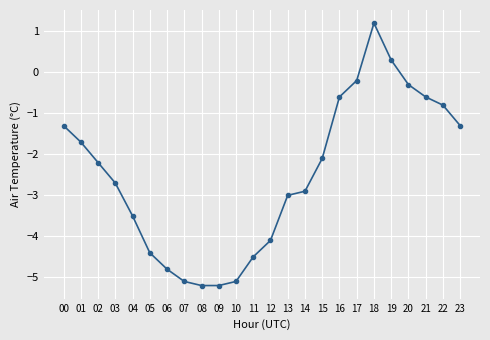

What is the greatest value displayed?

1.2